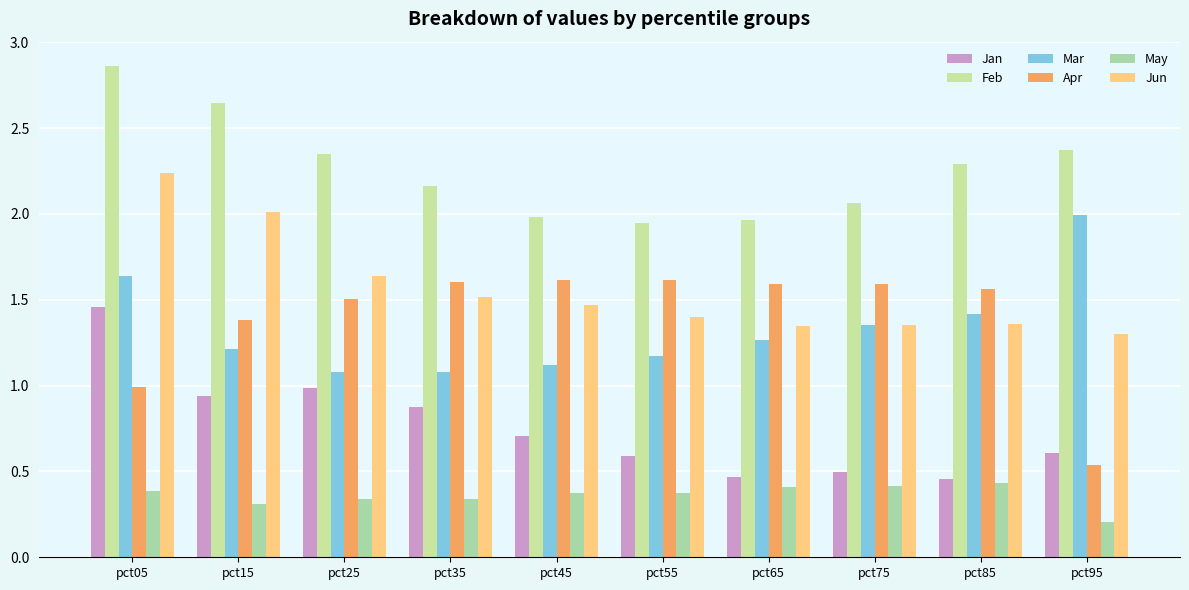

What is the average value of the Apr series?

1.4